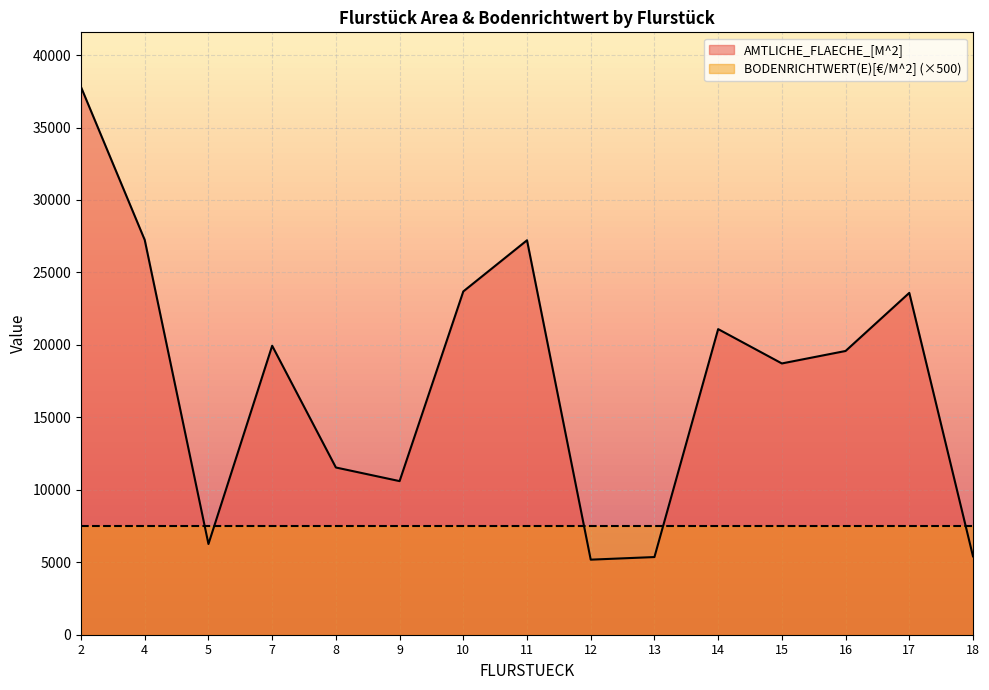

Reading left to right, what are all the values shown in this chart?

2=37790	4=27240	5=6260	7=19940	8=11540	9=10600	10=23690	11=27220	12=5180	13=5360	14=21090	15=18720	16=19580	17=23590	18=5410